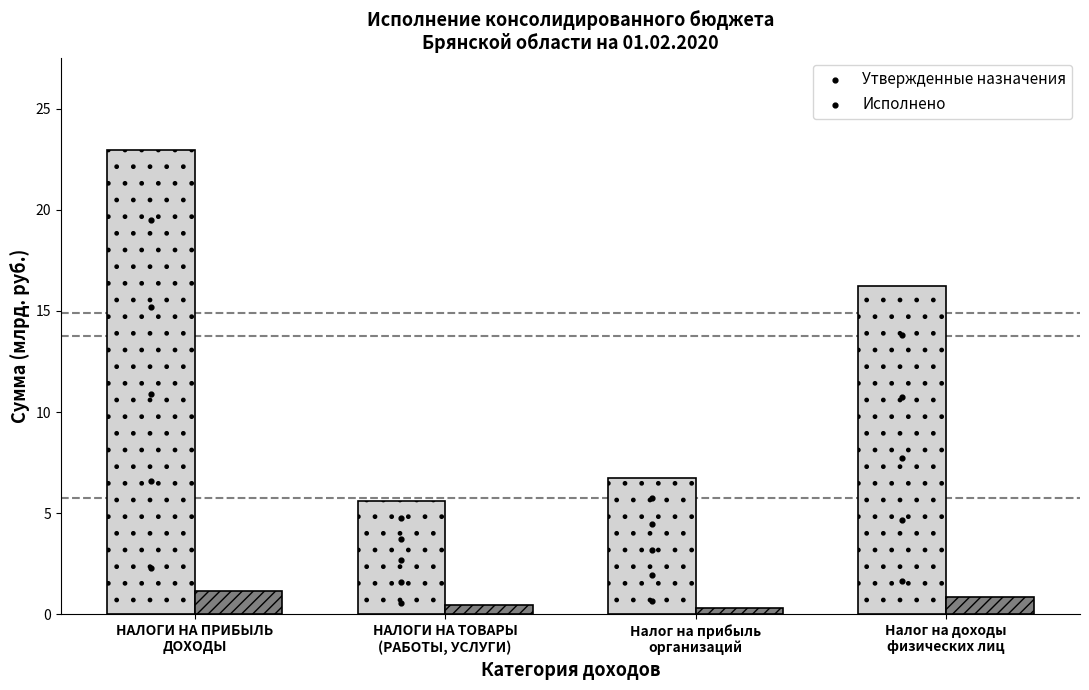

What is the total value across all series at Налог на прибыль
организаций?

7.0